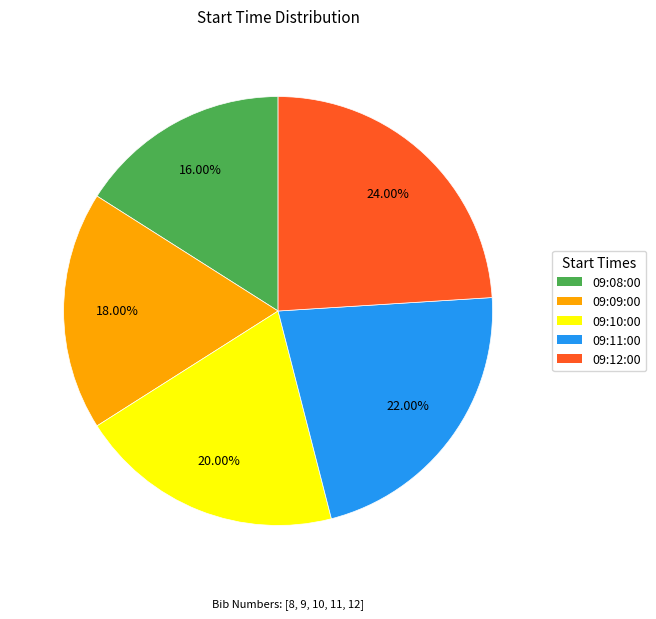

Does 09:12:00 account for over 50% of the chart?

No